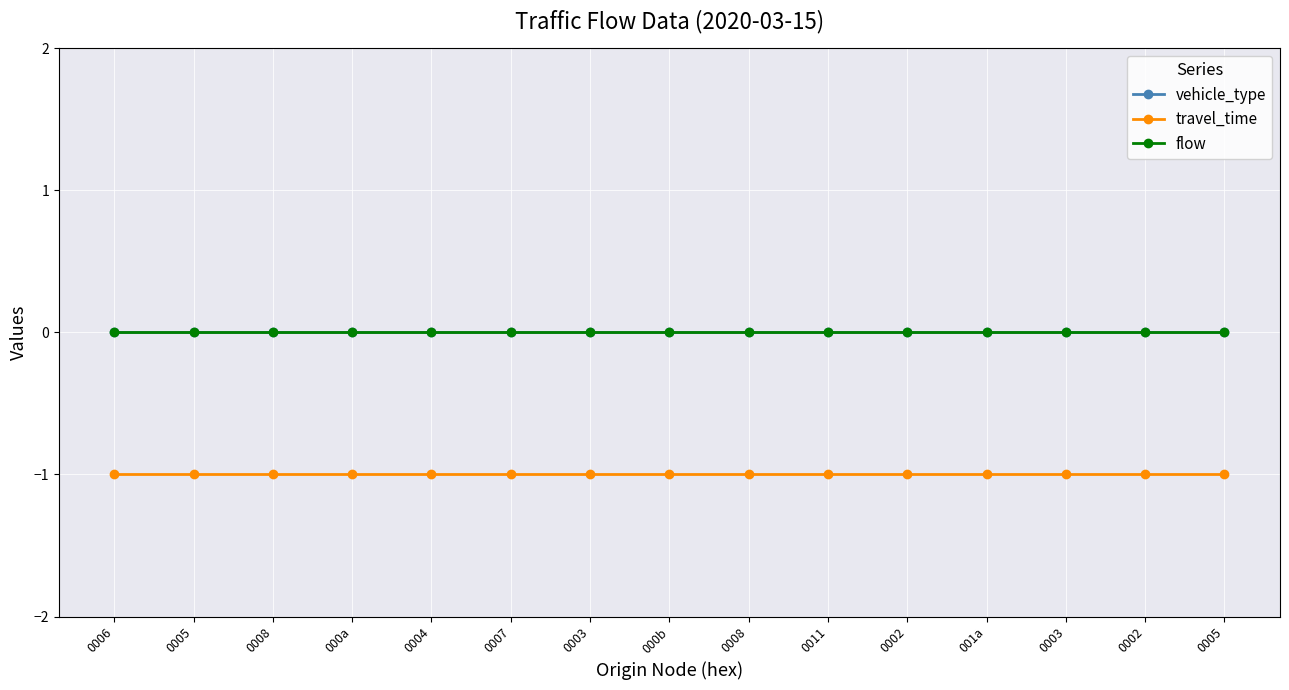

At 0008, list the series in order from smallest to largest.

travel_time, vehicle_type, flow